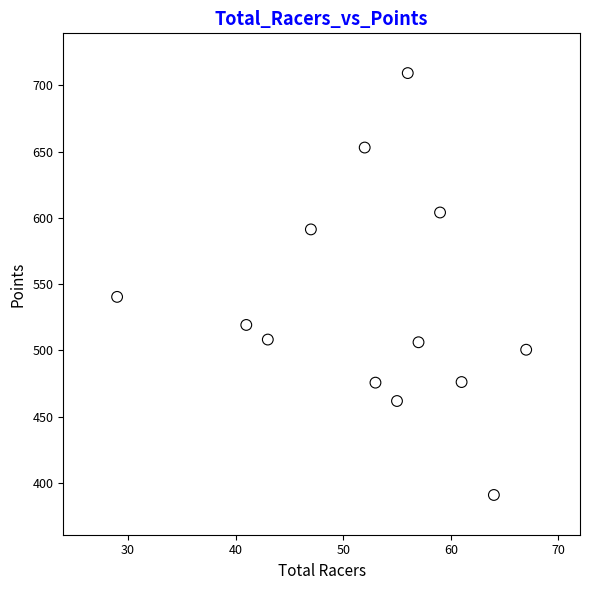

What is the range of X values (max minus min)?

38.0